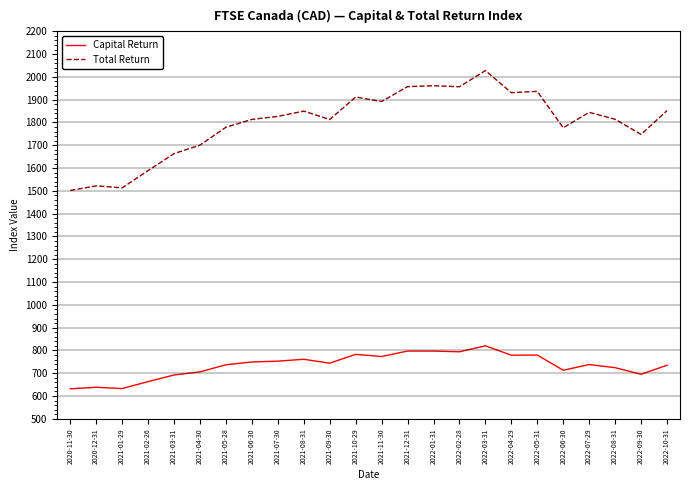

Is it true that Total Return equals 1190.4 at 2021-06-30?

False